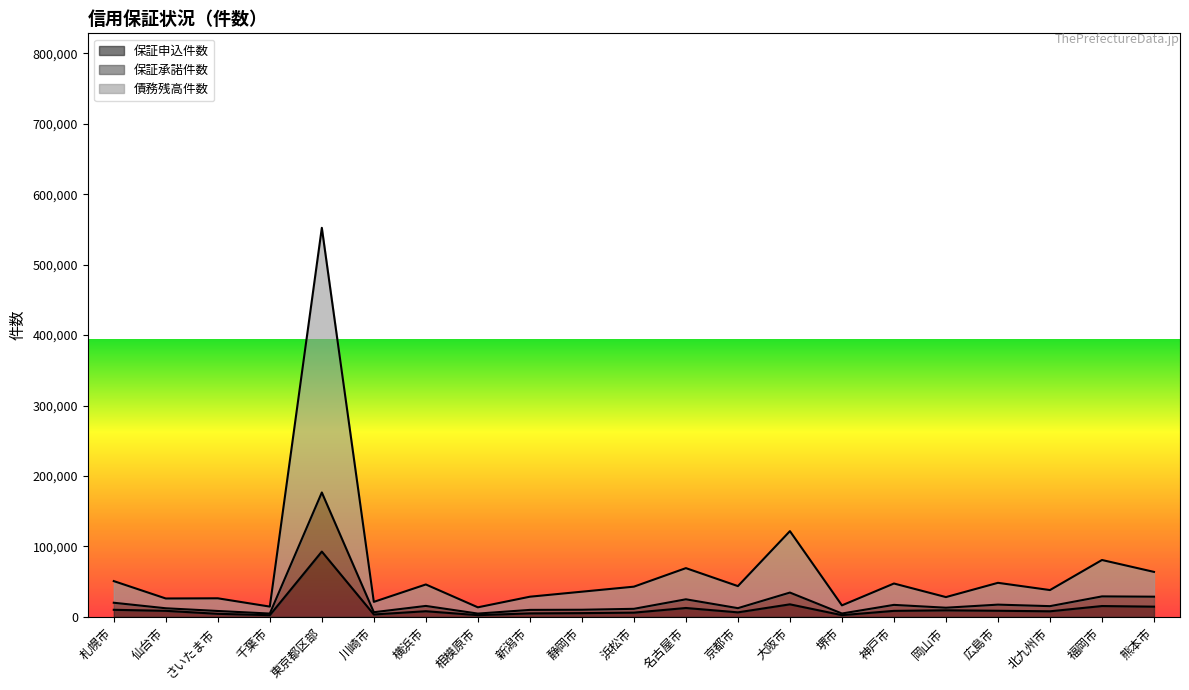

What is the total value across all series at 神戸市?

47379